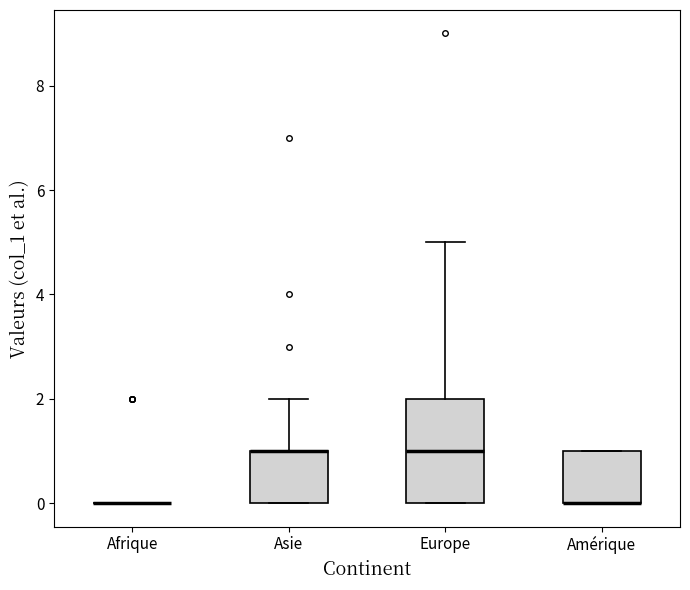

Reading left to right, transcribe this box plot: for each box, give where its median line is, the range the box spans, and where its two whiskers end, as read against the y-axis. The values are not printed on the chart, so give them approximately, as read against the axis.

Afrique: box collapsed to a line at 0, whiskers 0 to 0
Asie: median 1 (drawn on the box's upper edge), box 0 to 1, whiskers 0 to 2
Europe: median 1, box 0 to 2, whiskers 0 to 5
Amérique: median 0 (drawn on the box's lower edge), box 0 to 1, whiskers 0 to 1